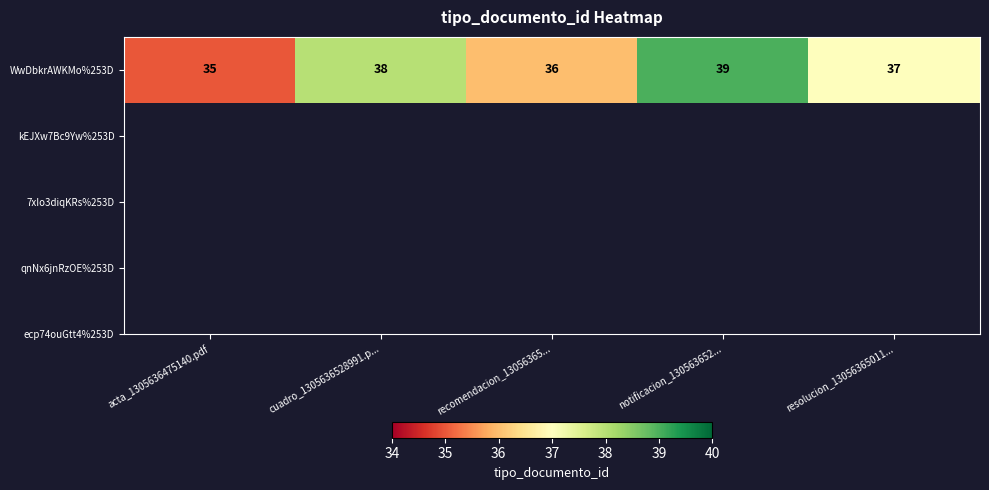

What is the difference between the second highest and second lowest values?

2